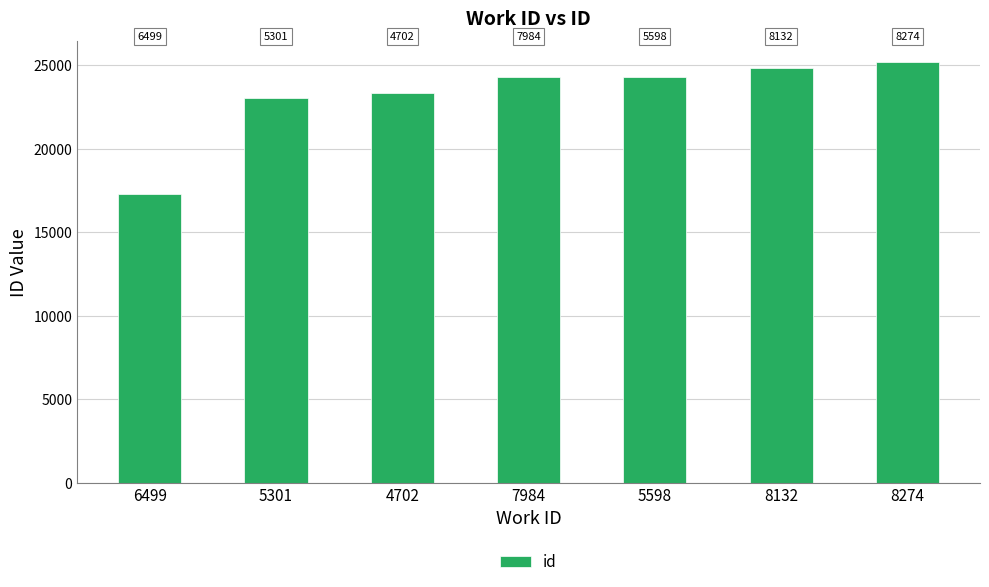

Which category has the lowest value across all series?

6499